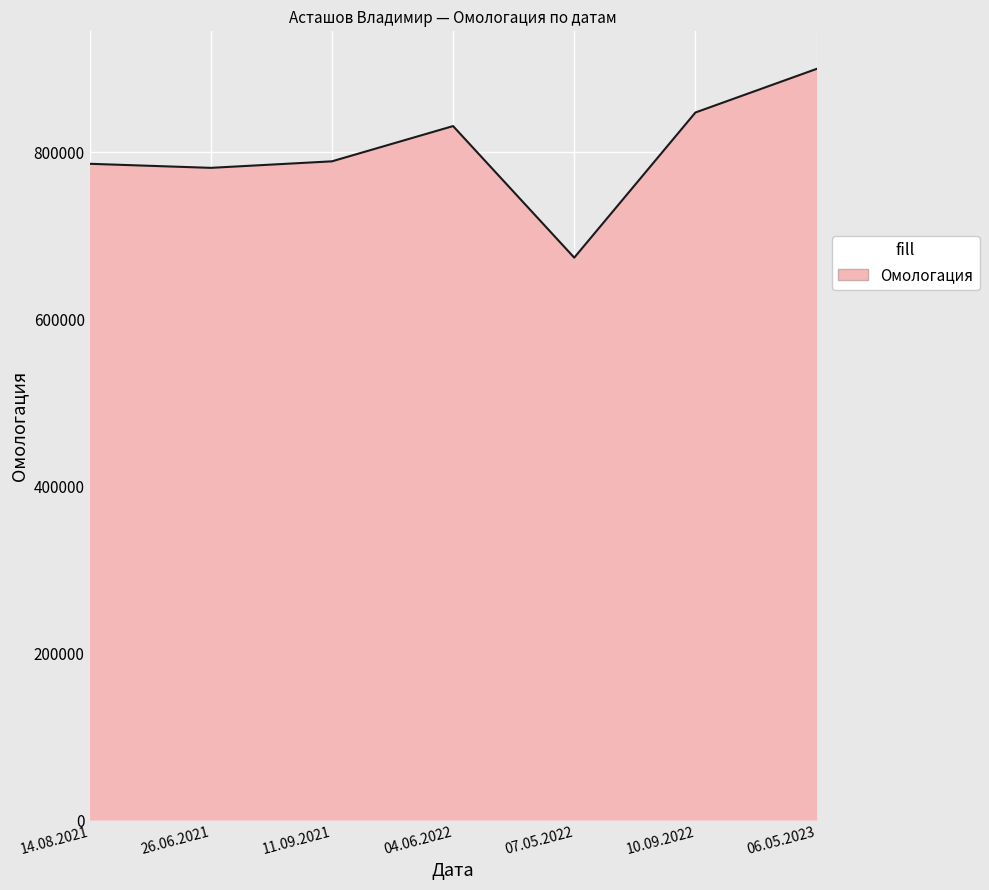

What is the ratio of the value at 14.08.2021 to the value at 06.05.2023?

0.9